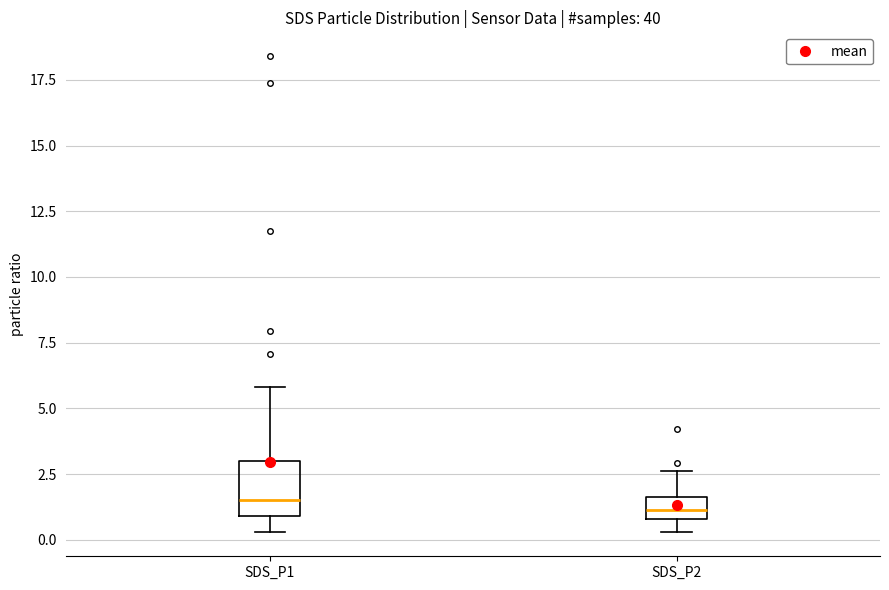

Reading left to right, read every box against the y-axis: the position of its median line, the range the box covers, and the ends of its whiskers. The values are not printed on the chart, so give them approximately, as read against the axis.

SDS_P1: median 1.5, box 1.0 to 3.0, whiskers 0.5 to 6.0
SDS_P2: median 1.0 (inside the box), box 1.0 to 1.5, whiskers 0.5 to 2.5